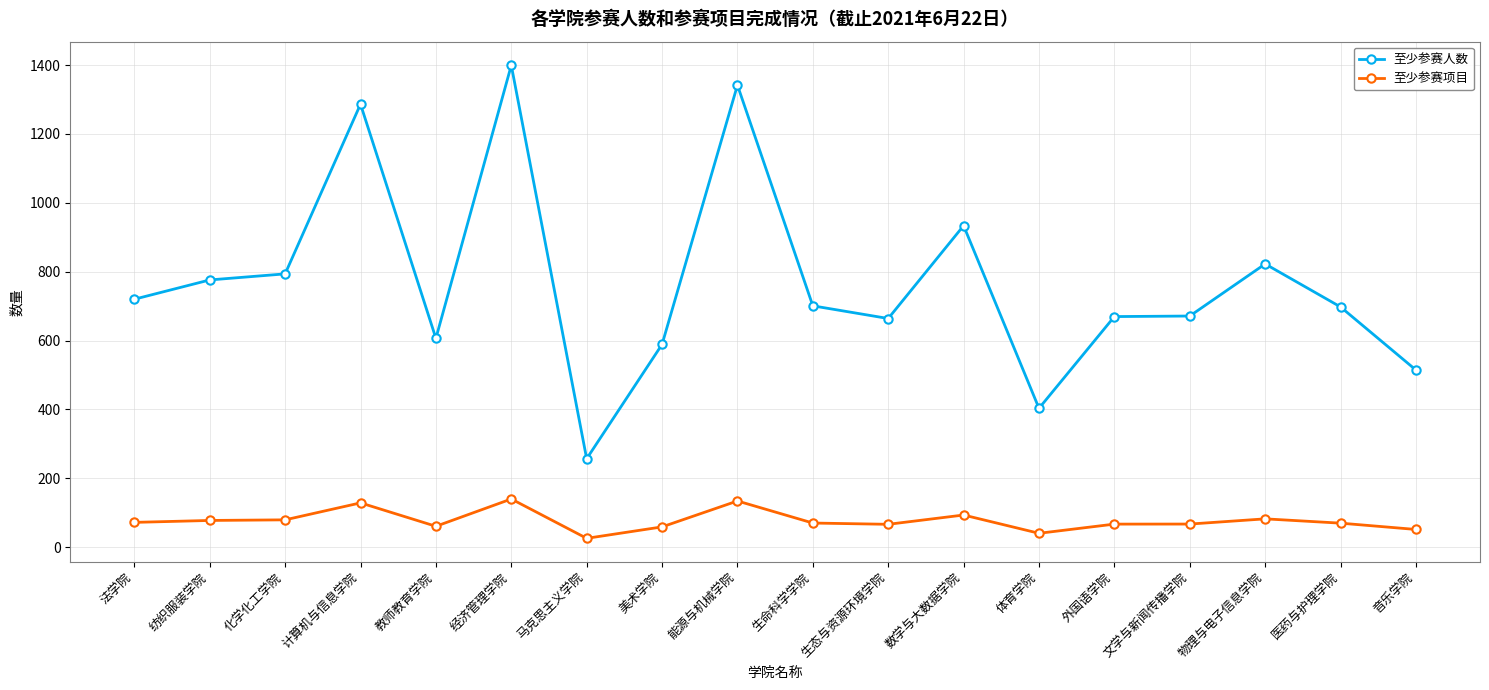

What is the highest value of the 至少参赛项目 series?

139.9